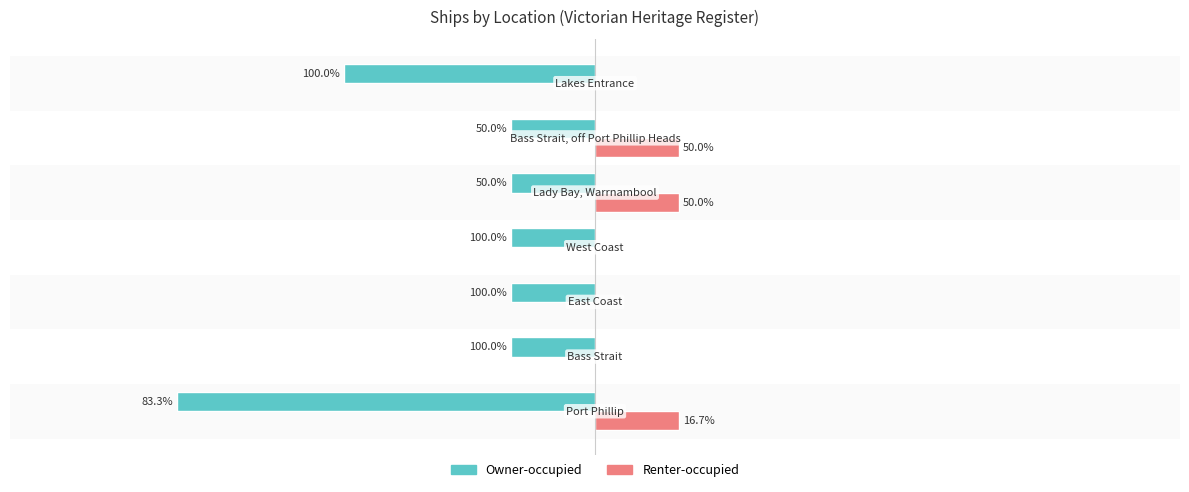

What are all the series names shown in the legend?

Owner-occupied, Renter-occupied